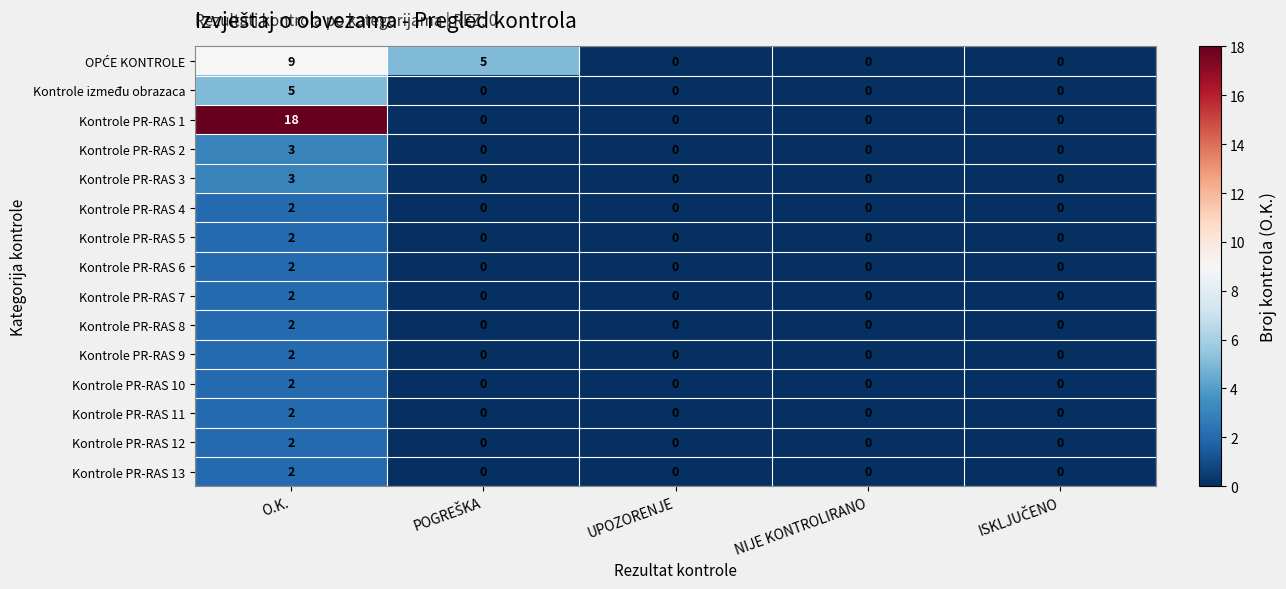

True or false: Kontrole PR-RAS 7 has a value of 0 at NIJE KONTROLIRANO.

True